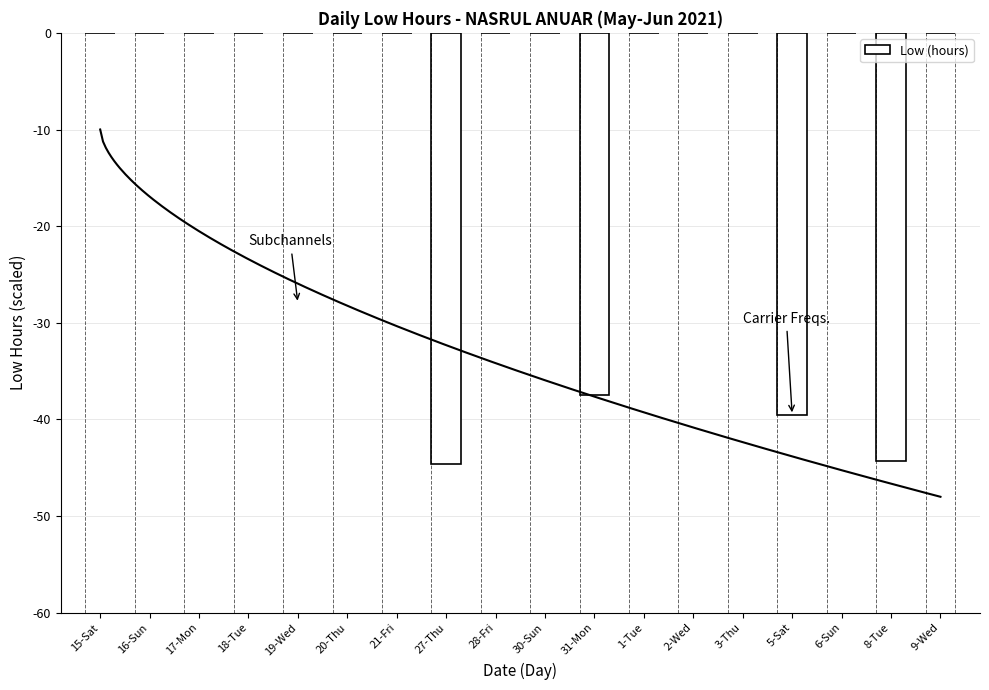

Rank the categories by value from lowest to highest.

27-Thu, 8-Tue, 5-Sat, 31-Mon, 15-Sat, 16-Sun, 17-Mon, 18-Tue, 19-Wed, 20-Thu, 21-Fri, 28-Fri, 30-Sun, 1-Tue, 2-Wed, 3-Thu, 6-Sun, 9-Wed